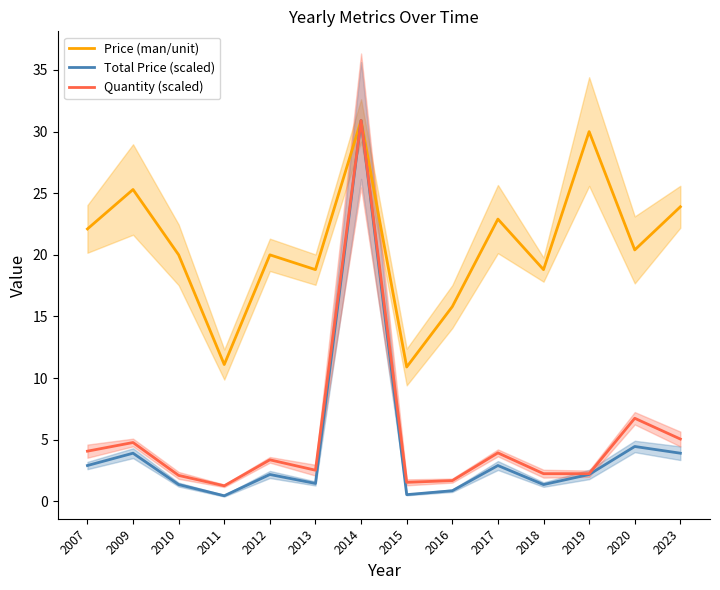

Where is the first local minimum for Price (man/unit)?

2011